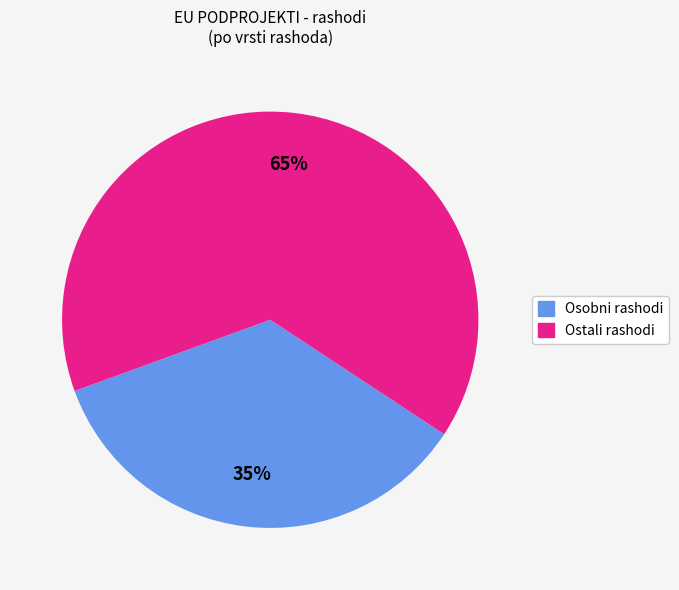

What percentage is the Ostali rashodi slice, to the nearest percent?

65%